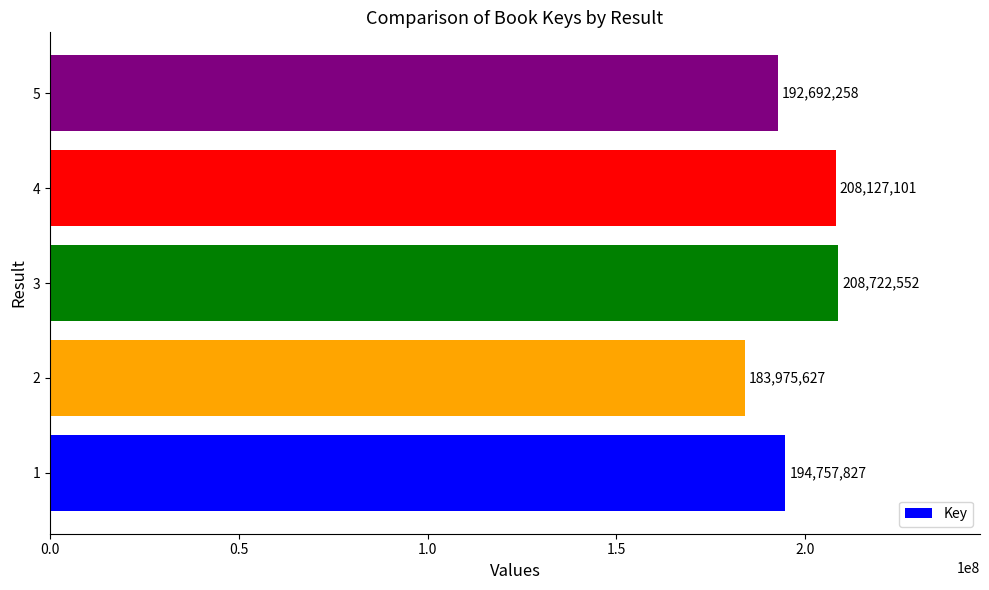

True or false: the data shows 208127101 at 4.

True